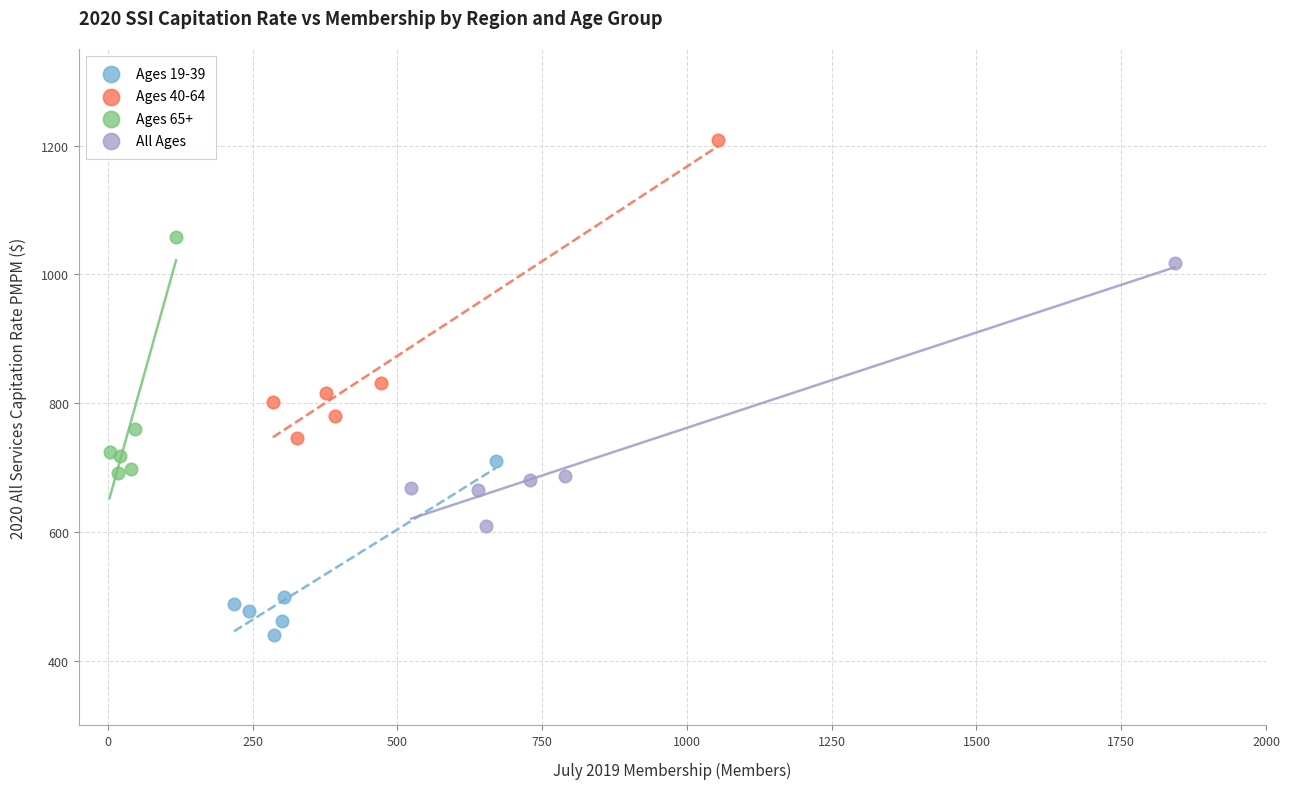

Which series reaches the maximum Y coordinate?

Ages 40-64